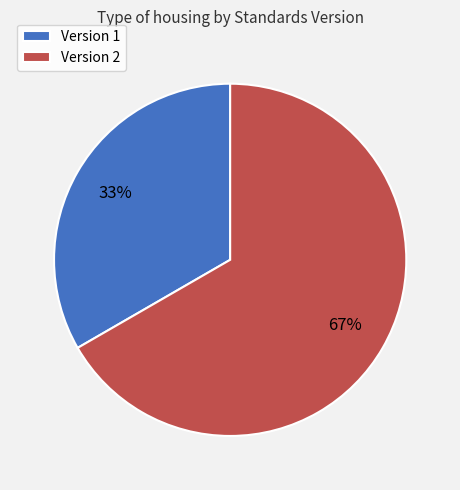

Rank the categories by value from highest to lowest.

Version 2, Version 1